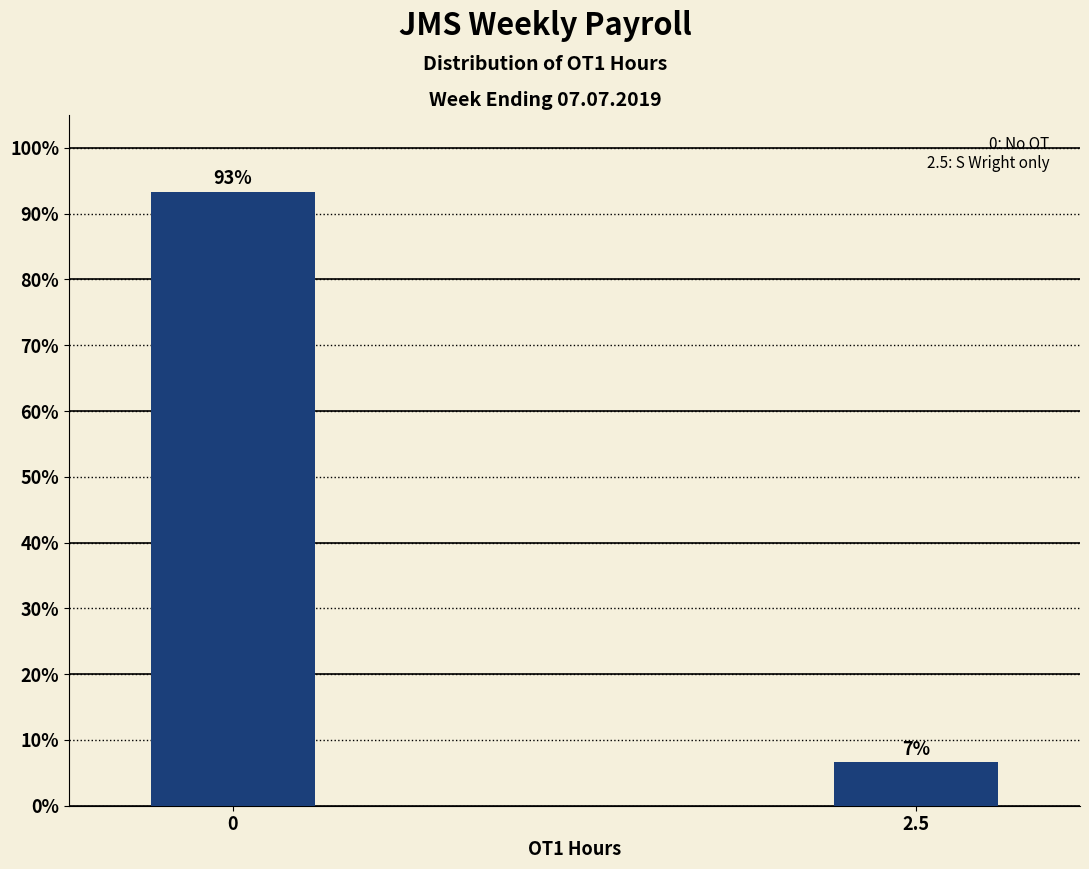

What is the sum of the values at 0 and 2.5?

100.0